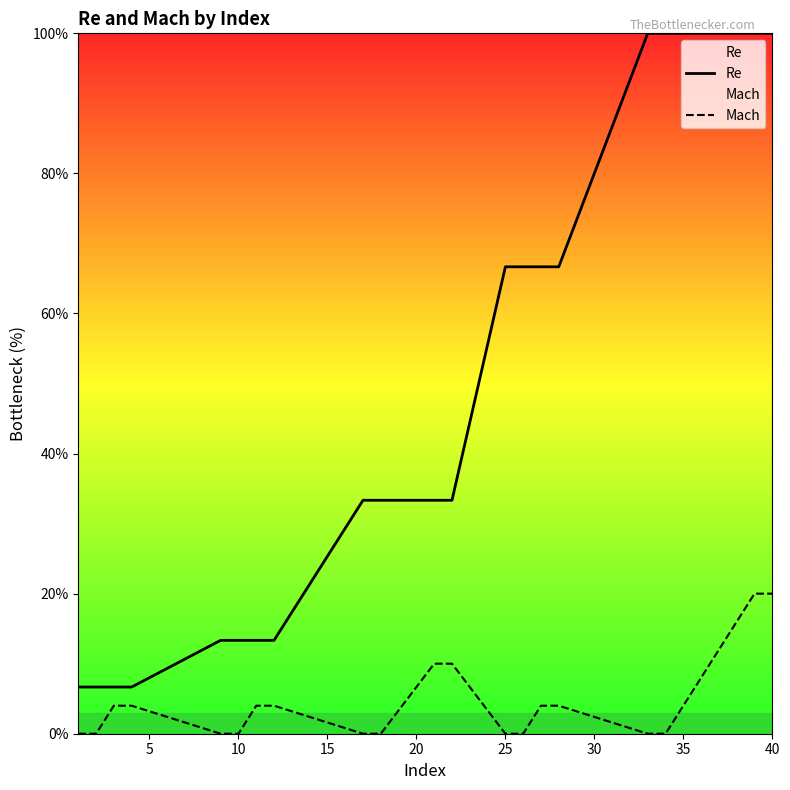

How many lines are shown in the chart?

2